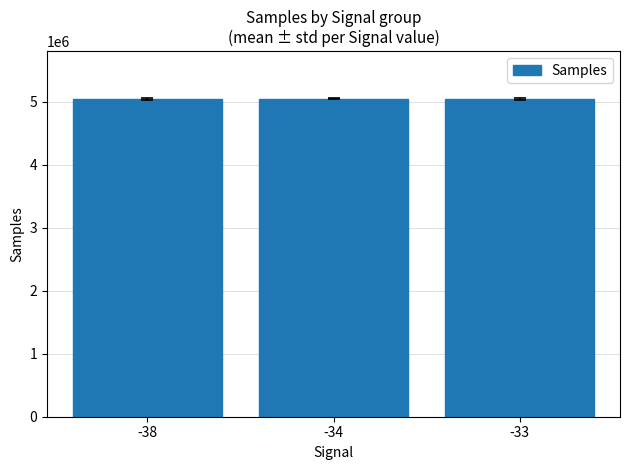

What is the greatest value displayed?

5044815.0